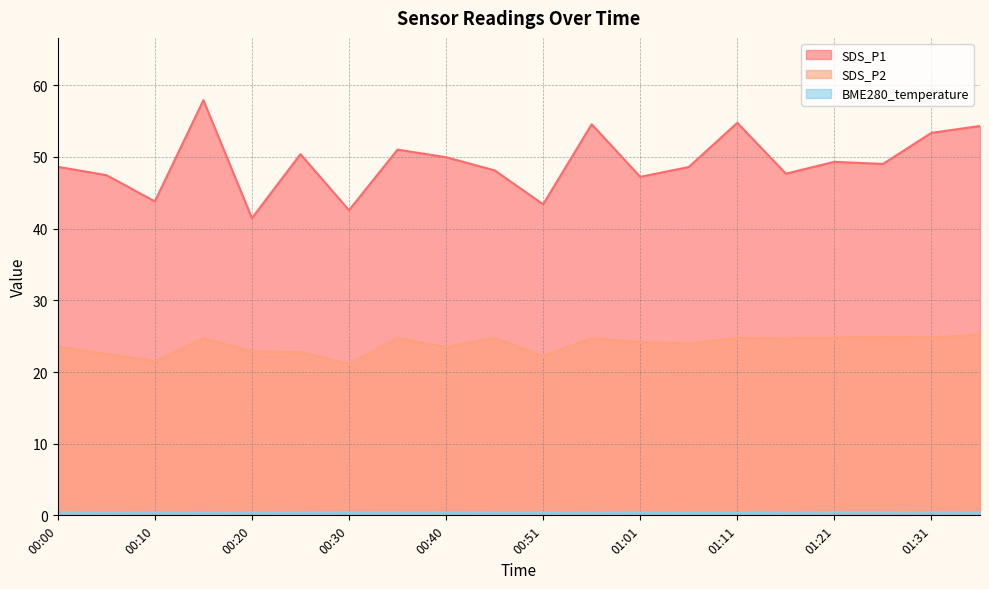

Between 00:15 and 01:21, which series saw the biggest shift?

SDS_P1